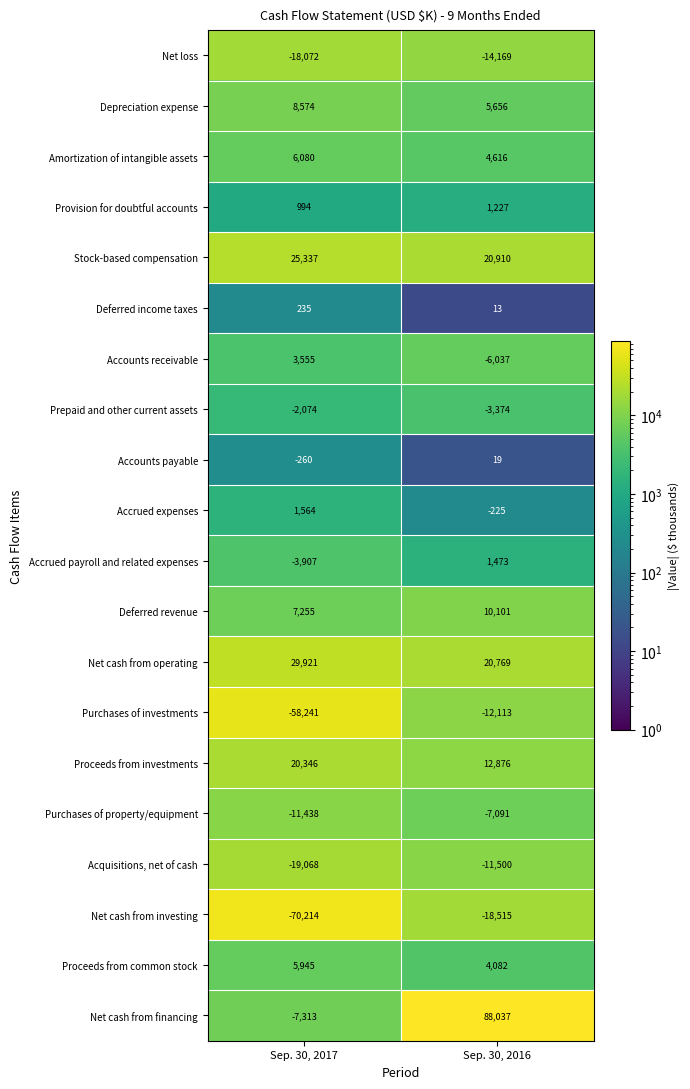

What is the sum of the Amortization of intangible assets values at Sep. 30, 2017 and Sep. 30, 2016?

10696